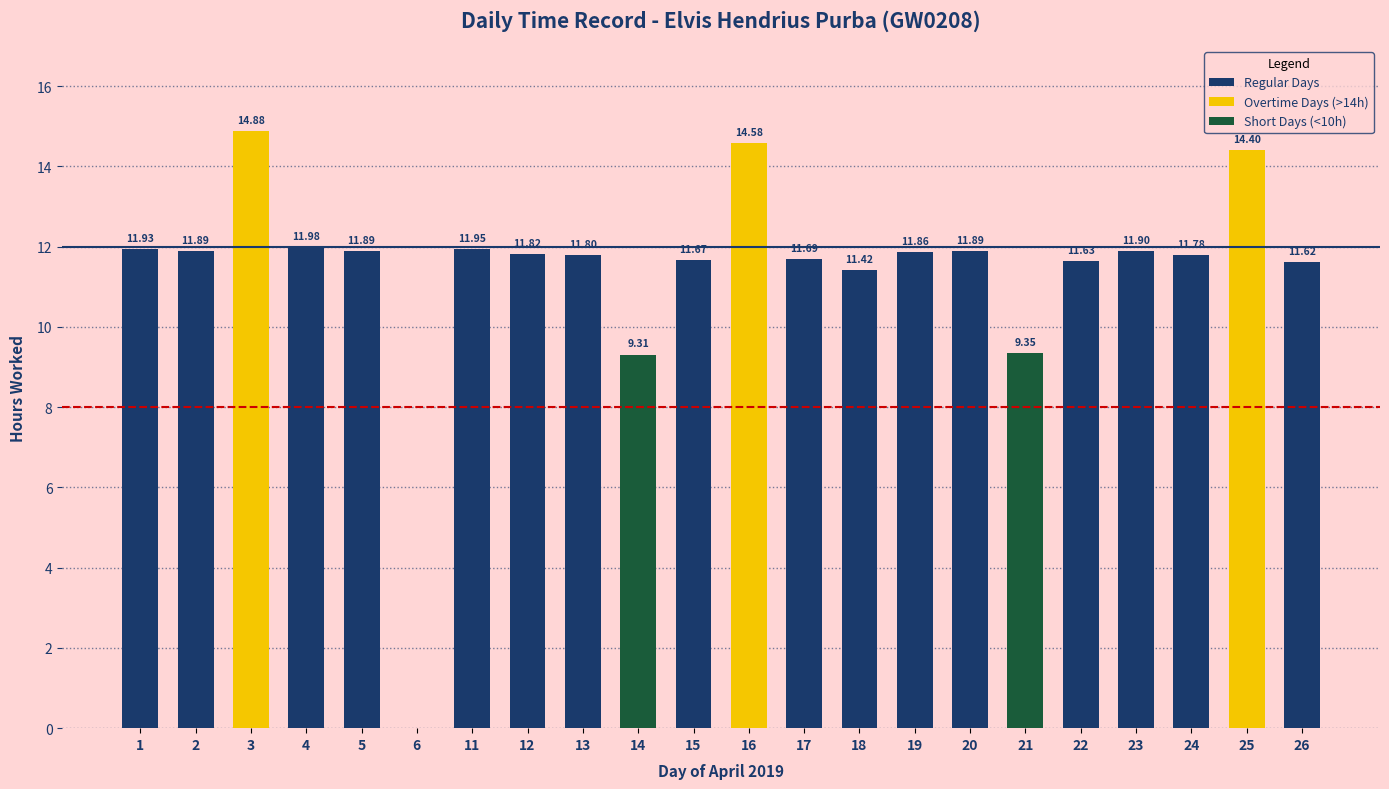

What is the ratio of the value at 2 to the value at 5?

1.0